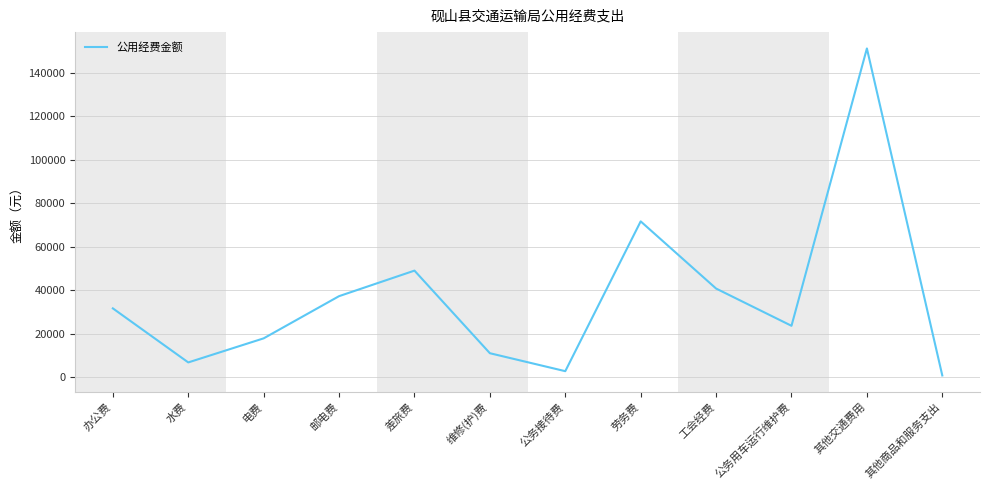

What is the greatest value displayed?

151140.0